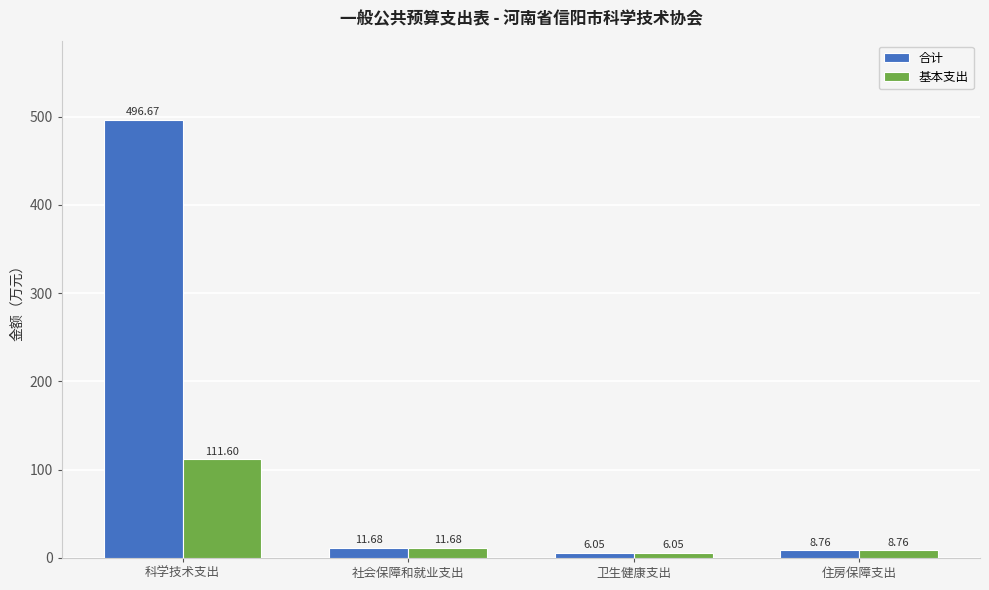

At which label does 合计 first exceed 11?

科学技术支出